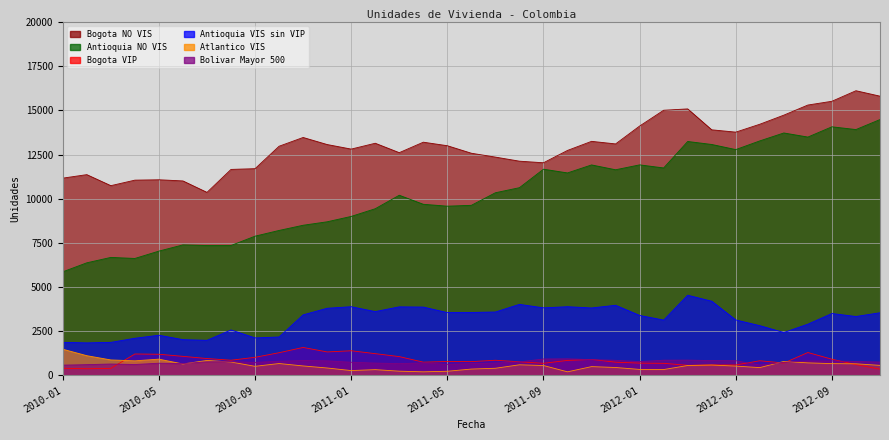

At which label does Antioquia NO VIS first exceed 10204?

2011-07